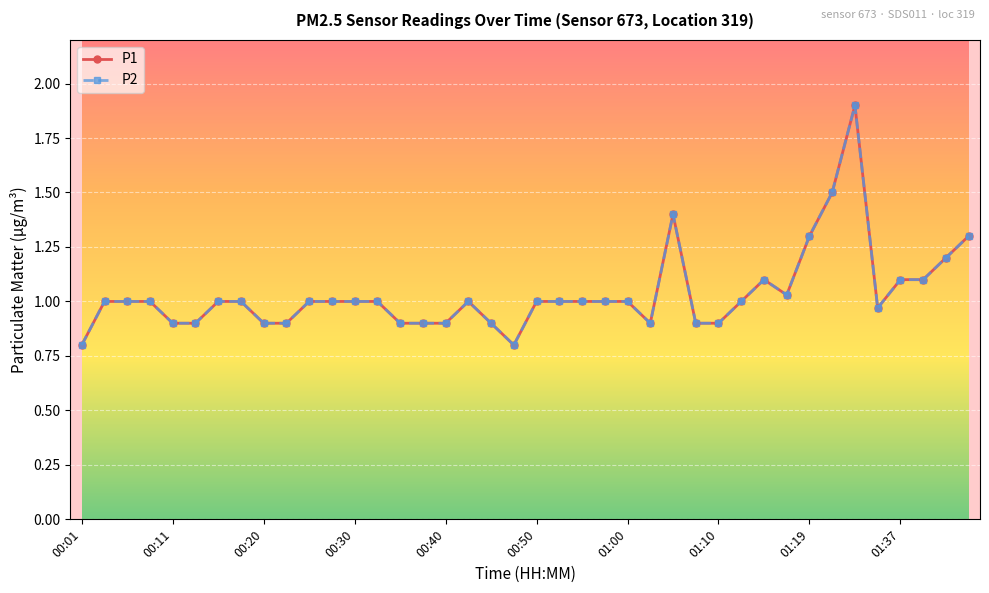

Is this an area chart (filled region under the line)?

No